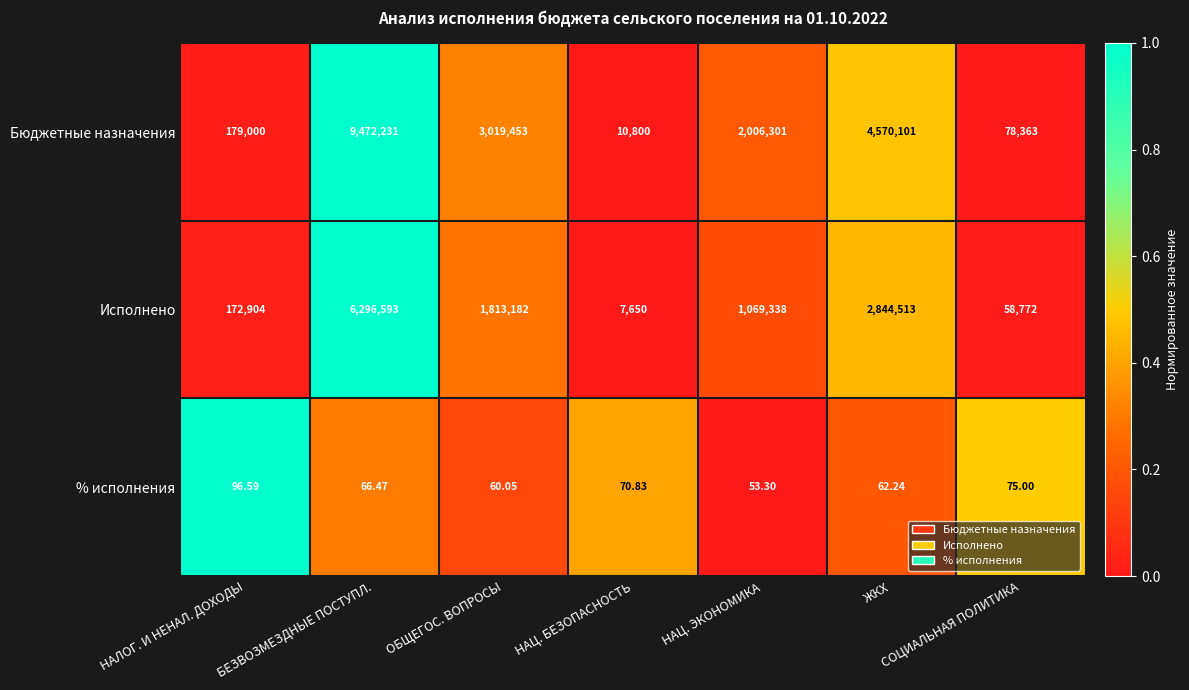

What is the total value across all series at НАЛОГ. И НЕНАЛ. ДОХОДЫ?

352000.6